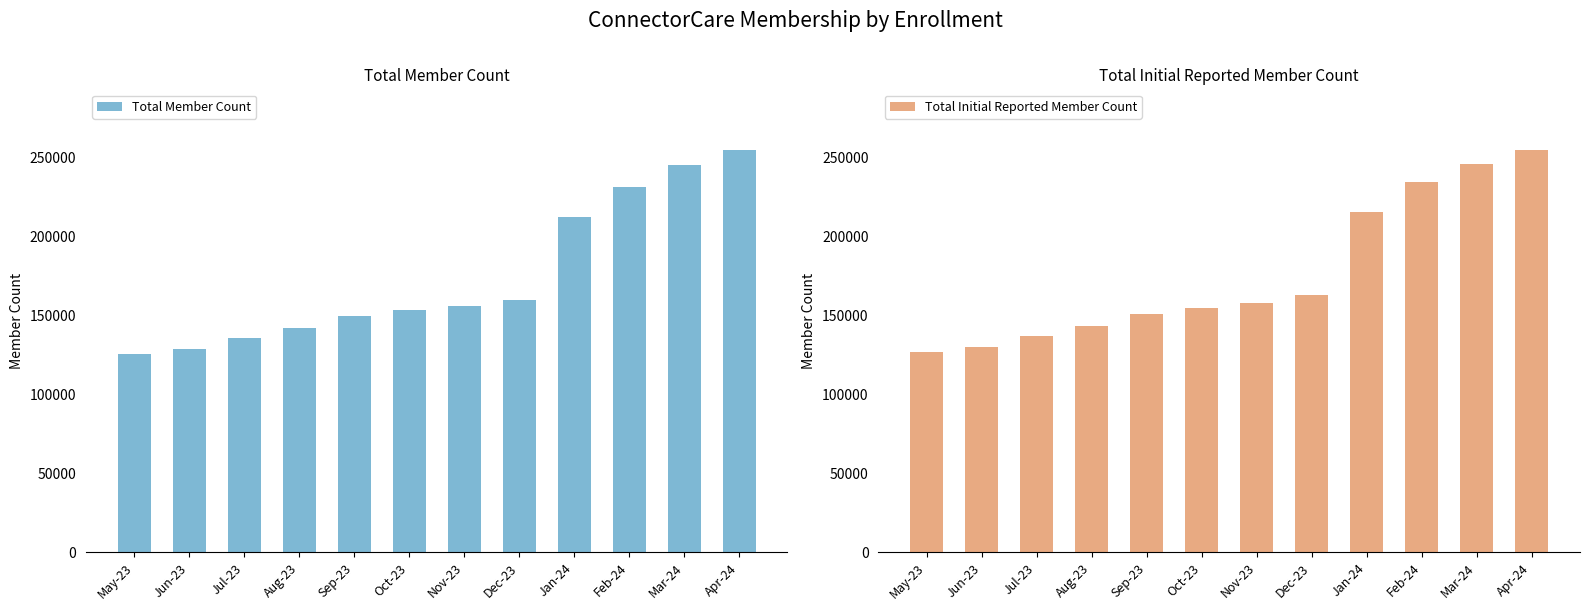

At Feb-24, list the series in order from smallest to largest.

Total Member Count, Total Initial Reported Member Count